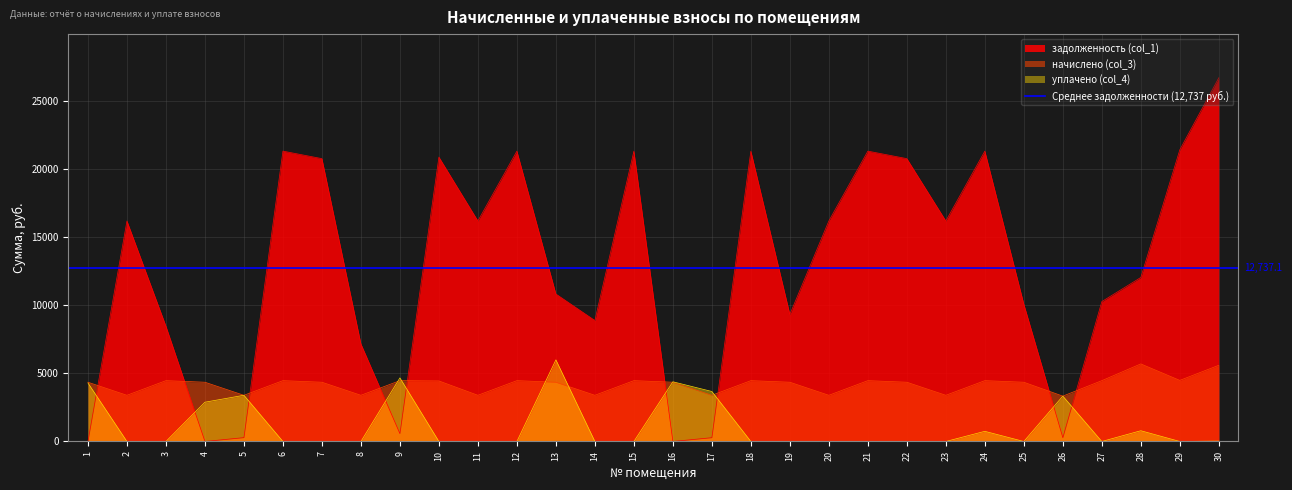

Is it true that начислено (col_3) equals 4681.1 at 14?

False